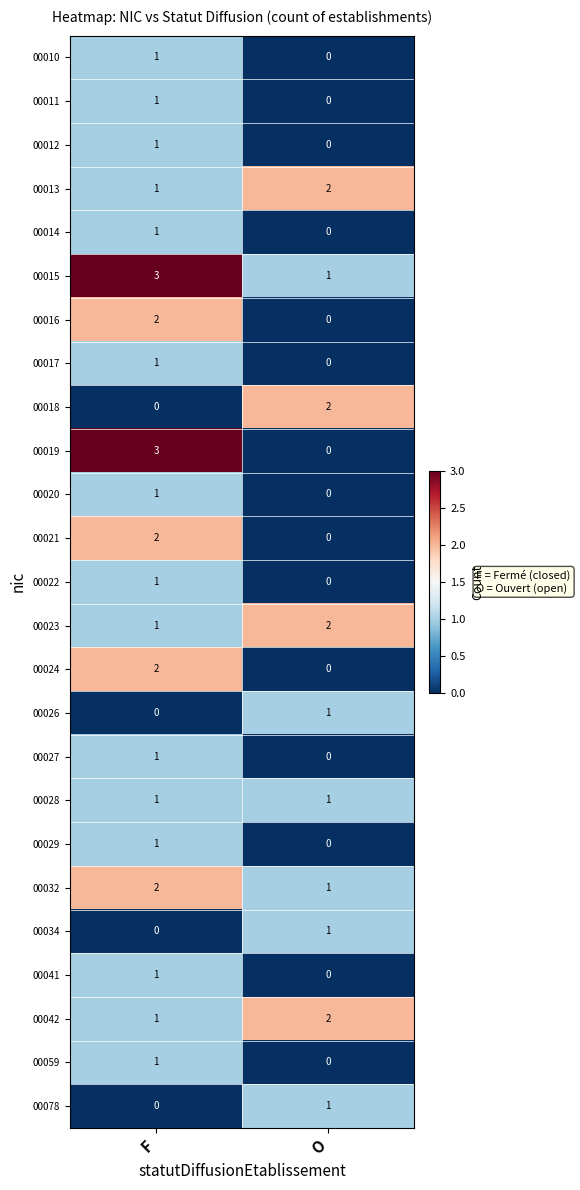

What is the maximum value shown in the chart?

3